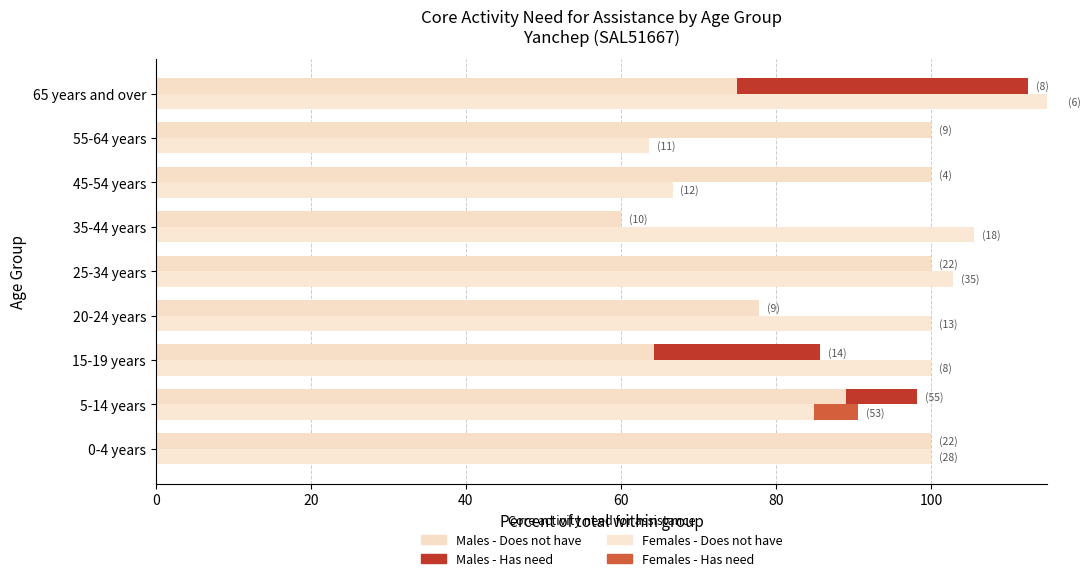

The Females - Has need series shows 0.0 at 25-34 years. True or false?

True